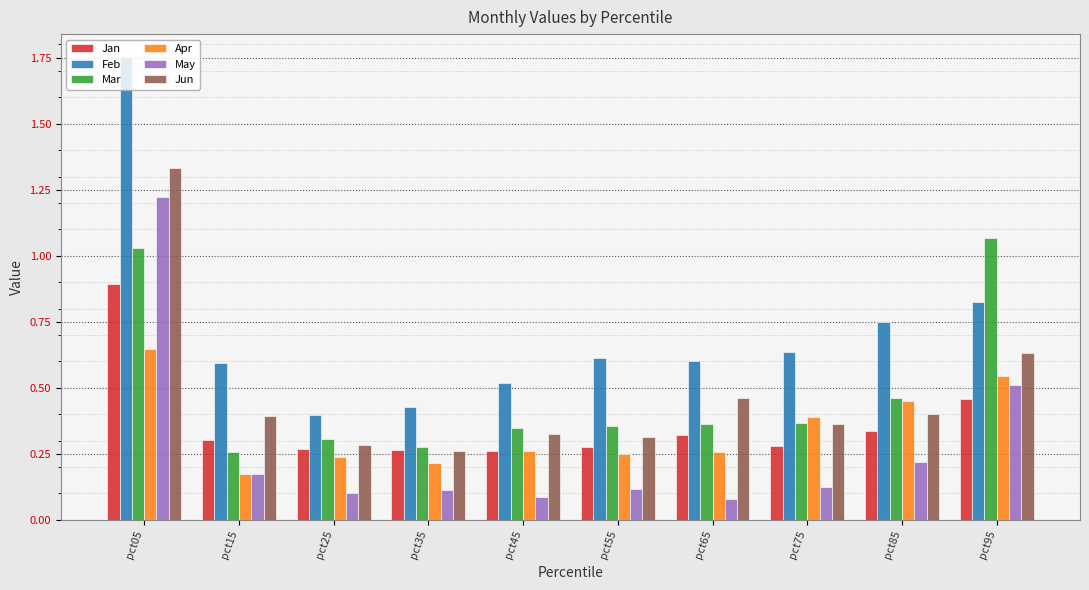

Which series has the widest spread of values?

Feb